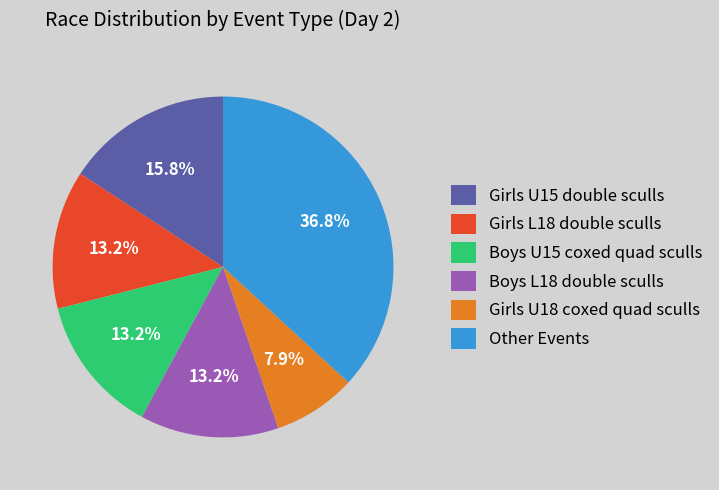

How many segments does this pie chart have?

6